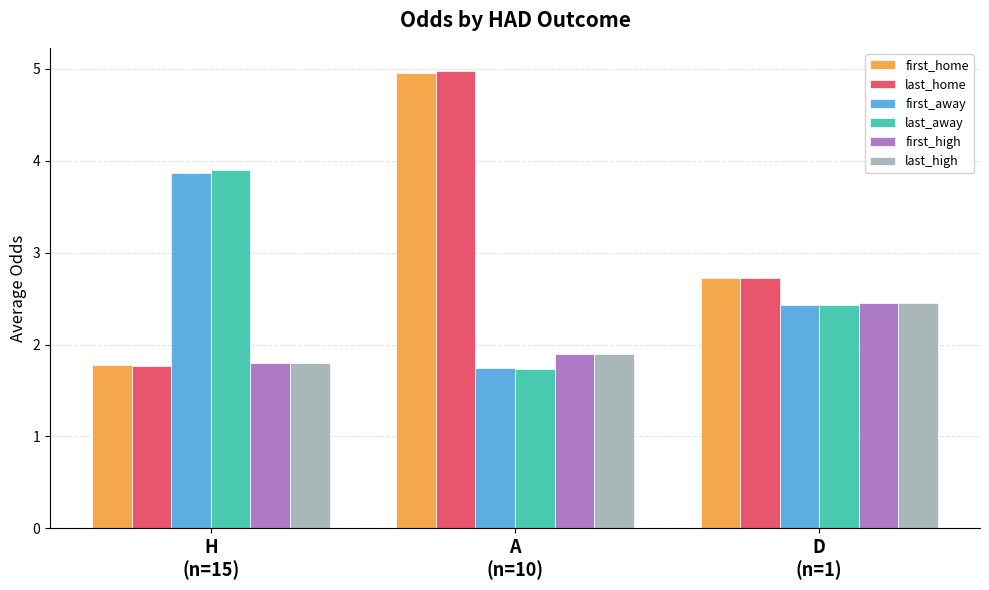

What are all the series names shown in the legend?

first_home, last_home, first_away, last_away, first_high, last_high